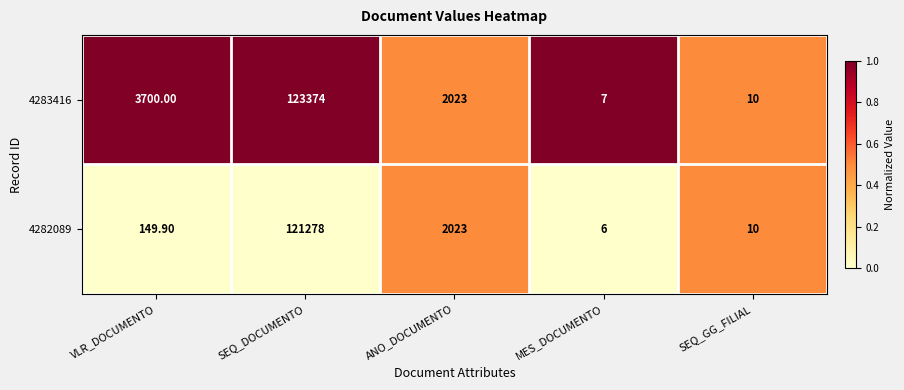

Which series has the widest spread of values?

4283416